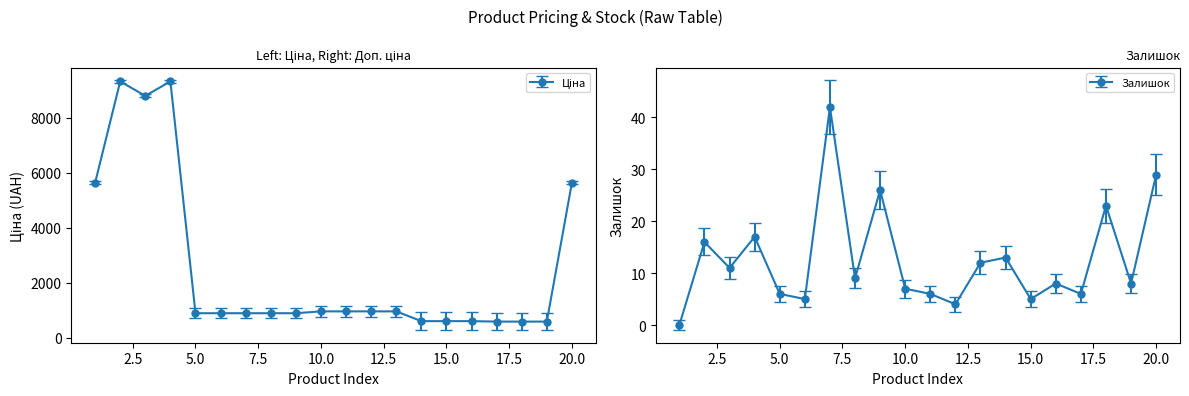

True or false: Ціна has more than 1 interior local peaks.

True